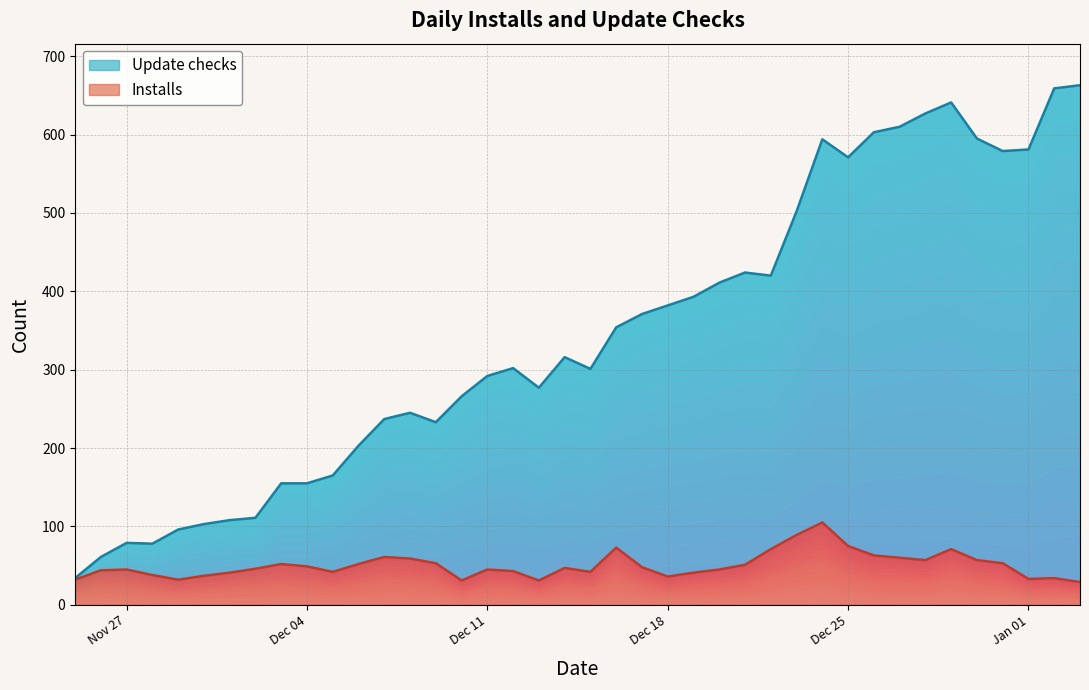

Where is Update checks nearest to the value 348?

2018-12-16